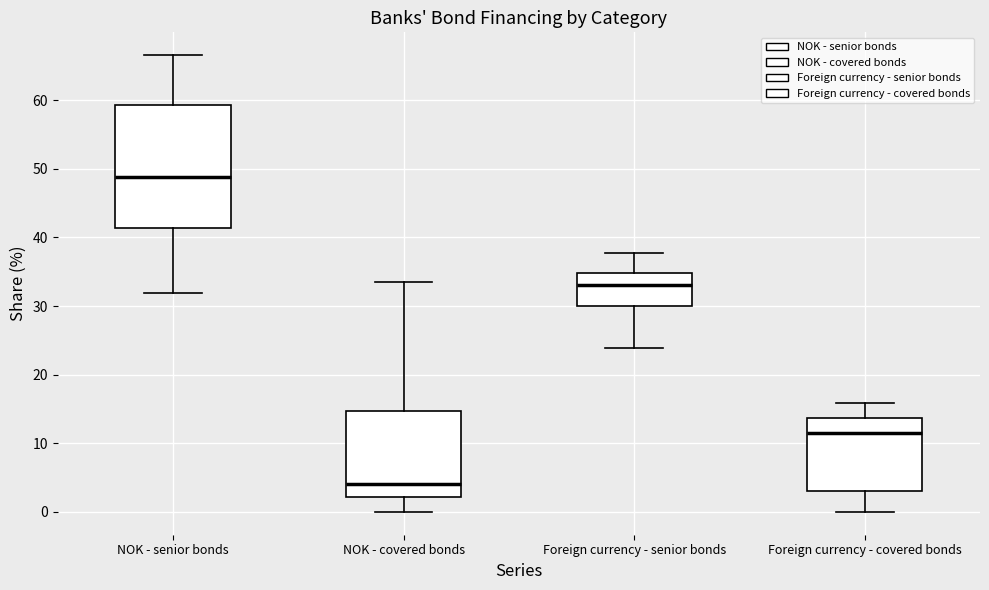

Where does the median line of the box for NOK - covered bonds sit on the y-axis? The values are not printed on the chart, so give them approximately, as read against the axis.

4